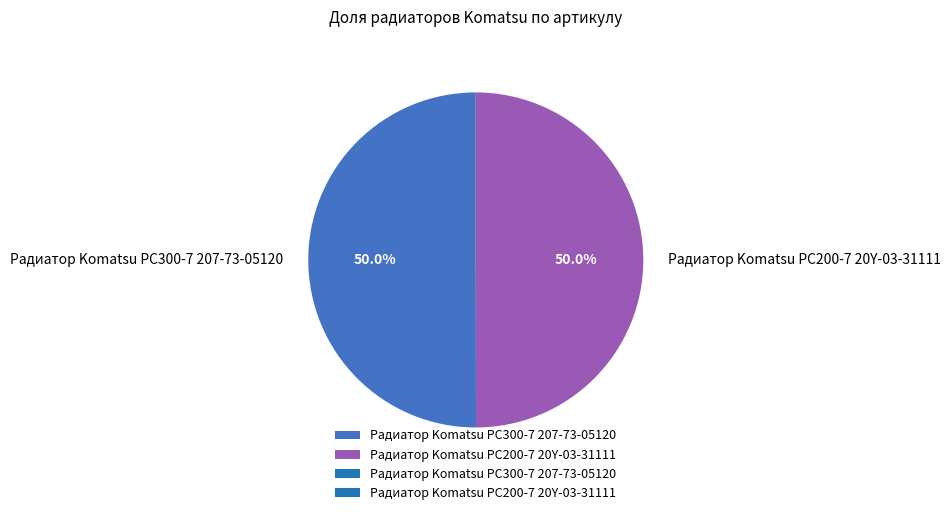

Is the sum of Радиатор Komatsu PC300-7 207-73-05120 and Радиатор Komatsu PC200-7 20Y-03-31111 greater than half?

Yes